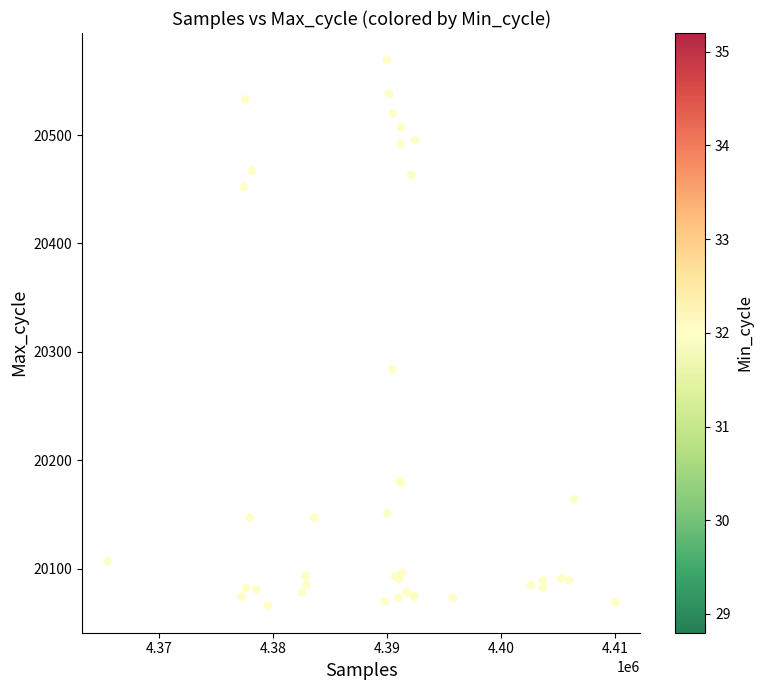

What Y value in the scatter plot is closest to 20317?

20284